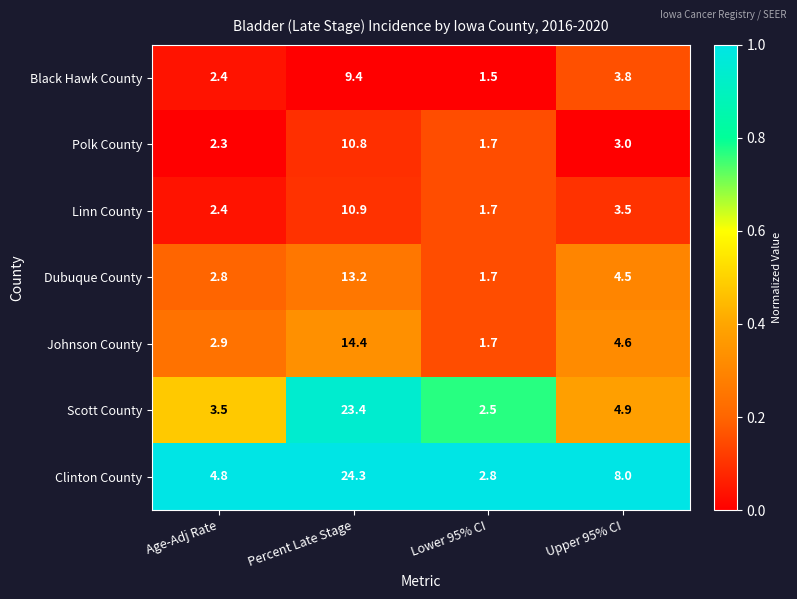

How many series are shown in this chart?

7